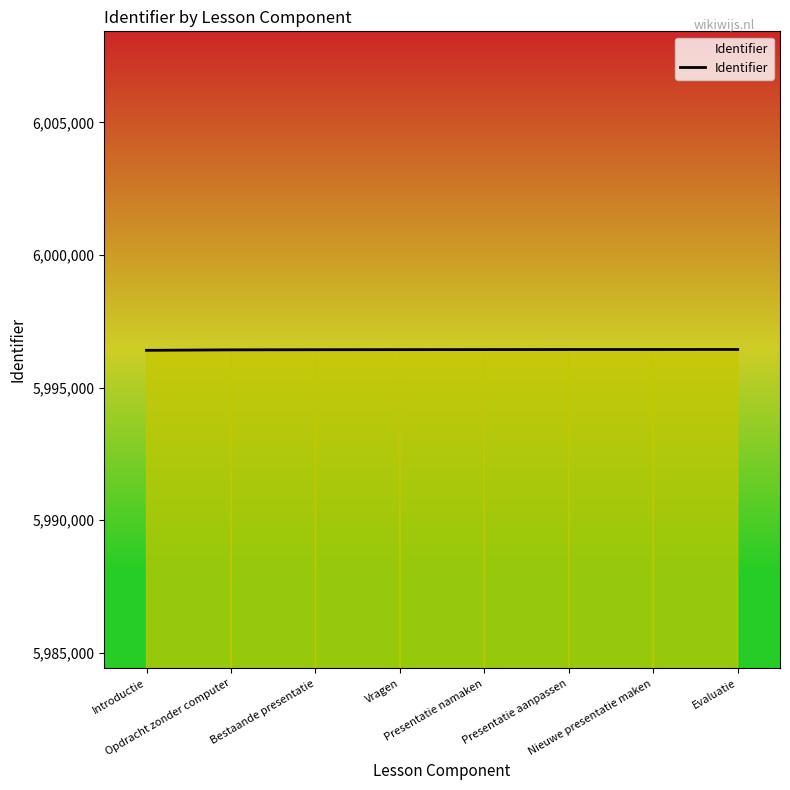

What is the maximum value shown in the chart?

5996438